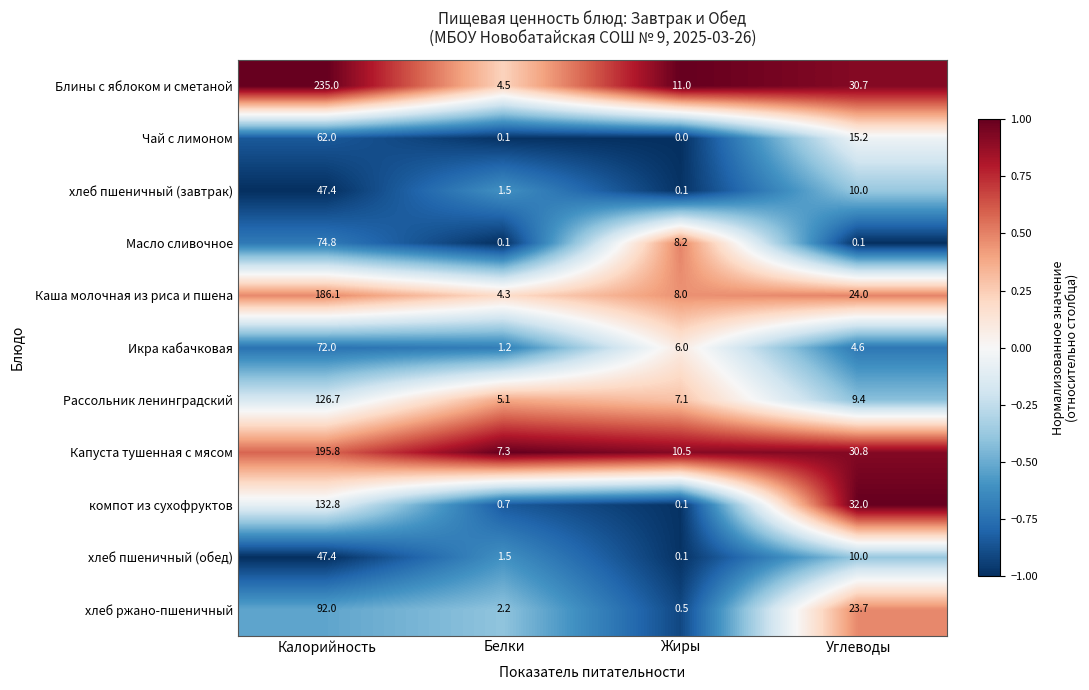

Which label corresponds to the smallest value in the chart?

Жиры